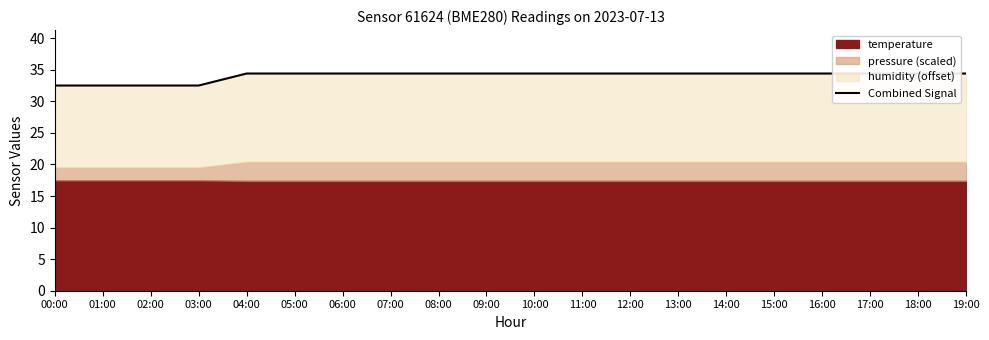

What is the sum of all values?

680.4